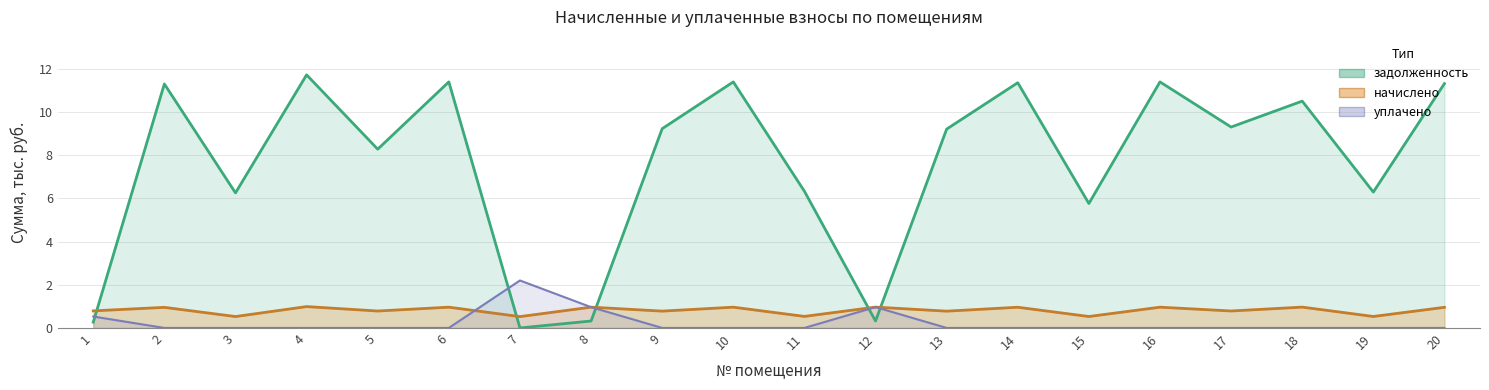

What are all the series names shown in the legend?

задолженность, начислено, уплачено